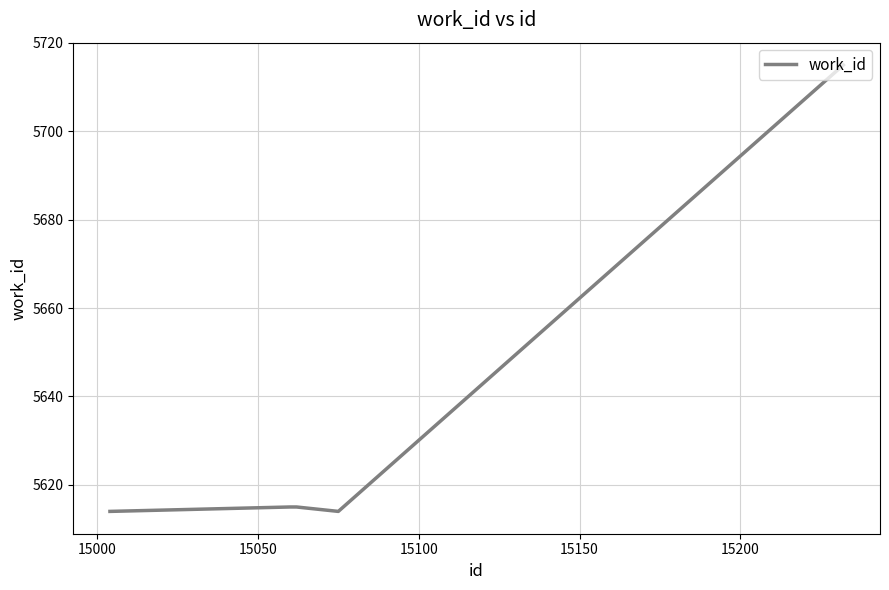

How many categories are shown in the chart?

5